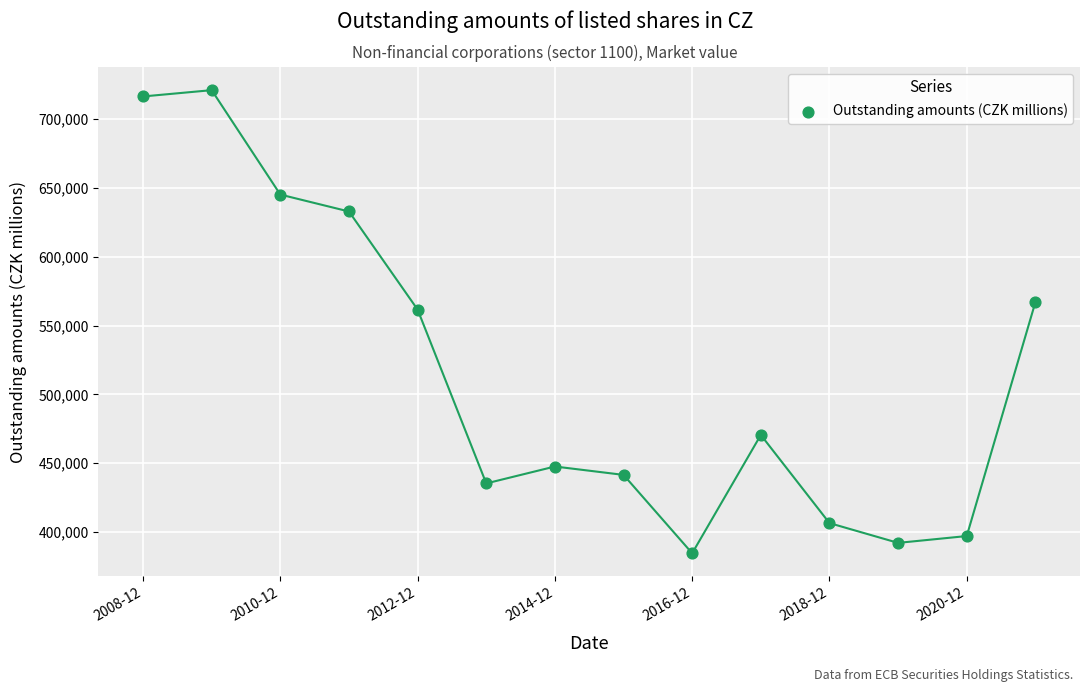

What is the range of Y values (max minus min)?

336613.2